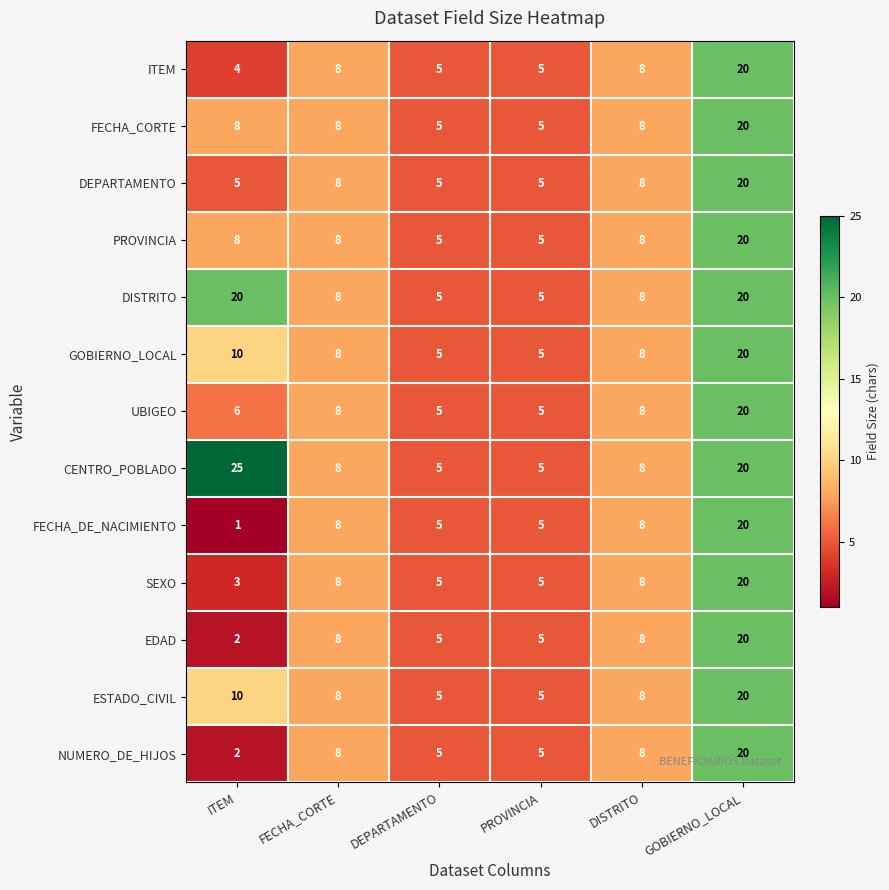

Is it true that GOBIERNO_LOCAL equals 8 at DISTRITO?

True